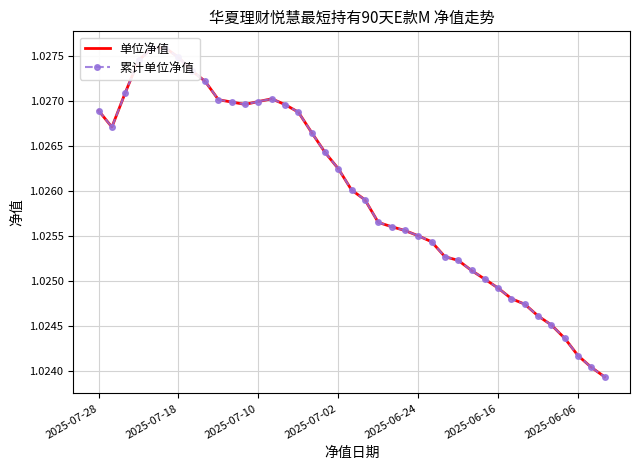

Where is 单位净值 nearest to the value 1?

38